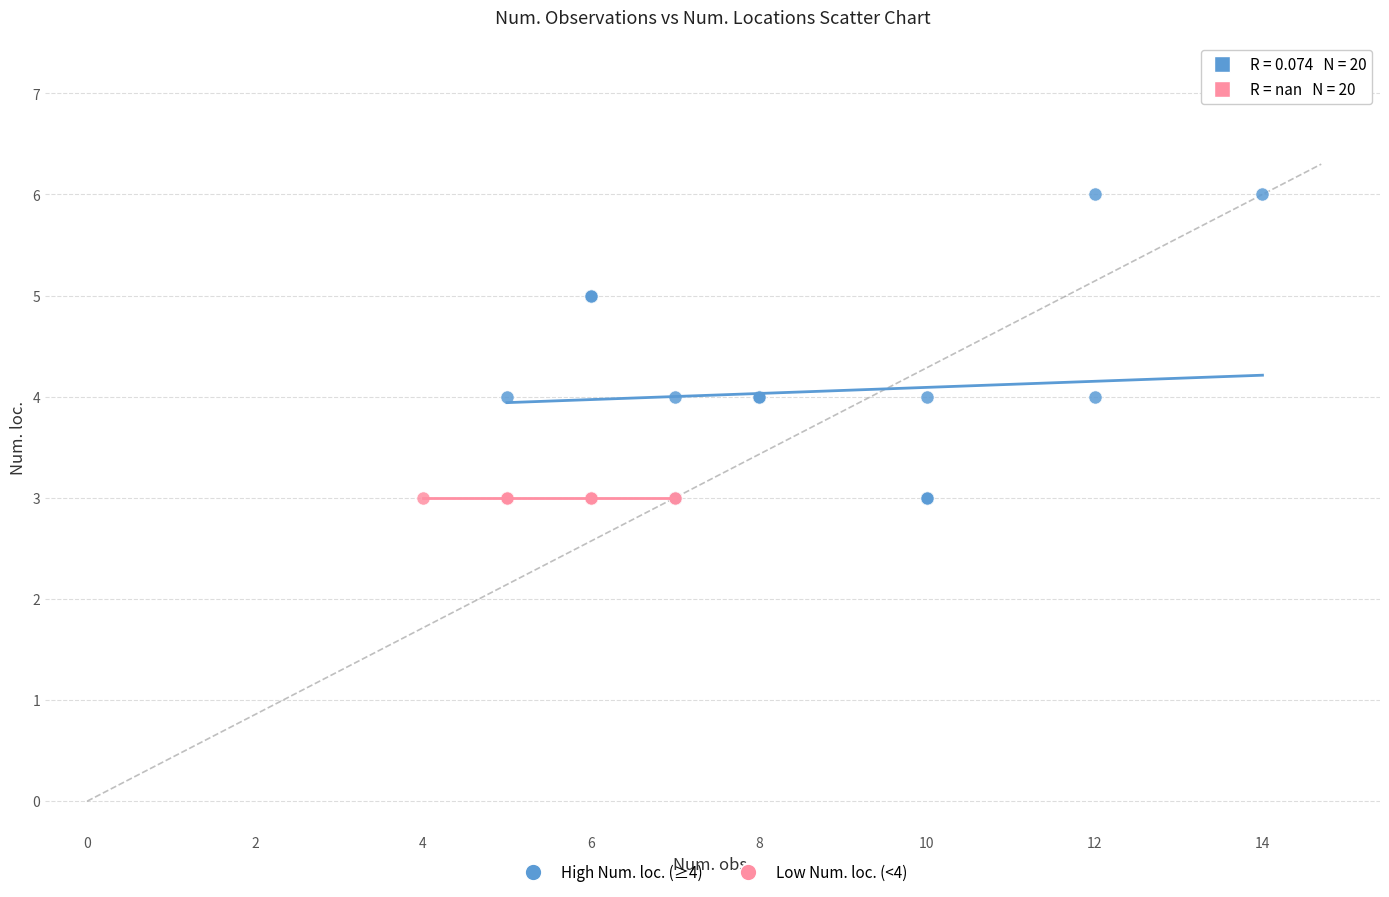

Which series reaches the maximum Y coordinate?

High Num. loc. (≥4)